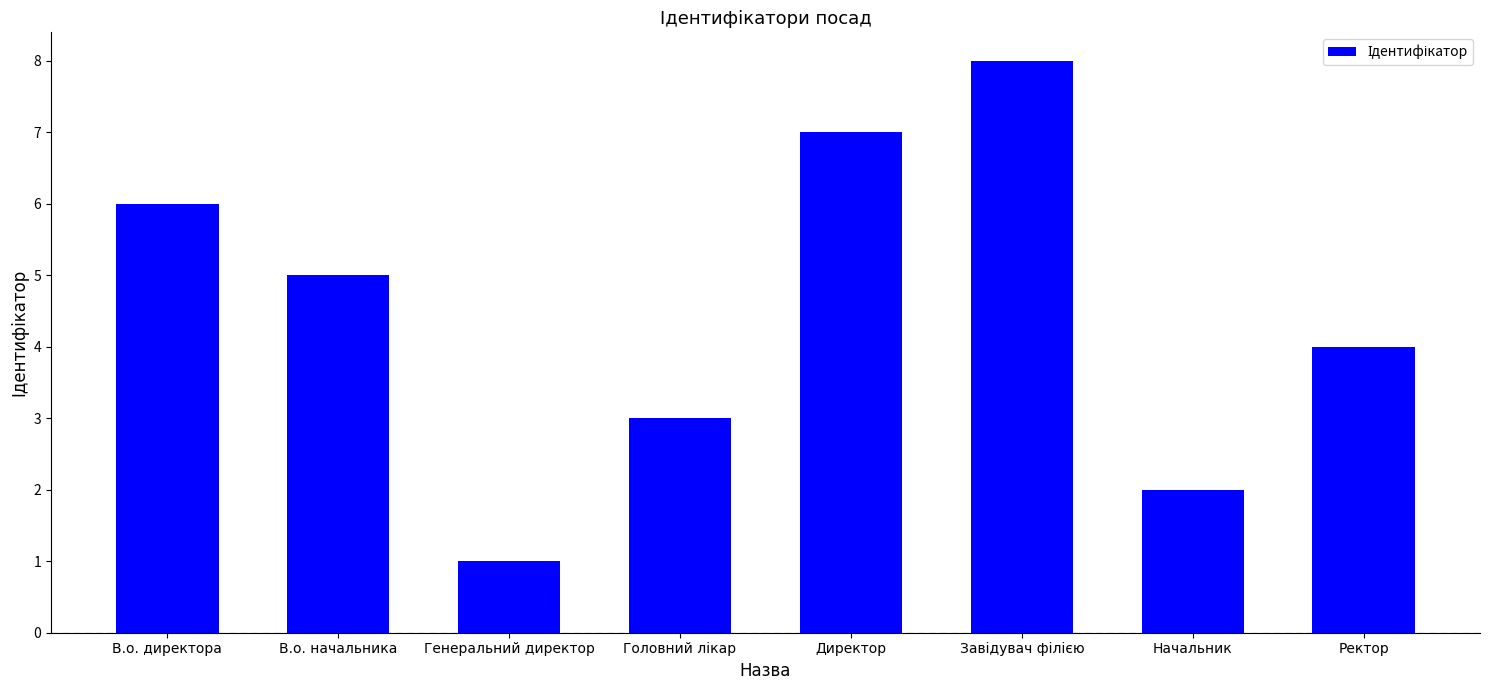

What position from the right is Начальник?

2